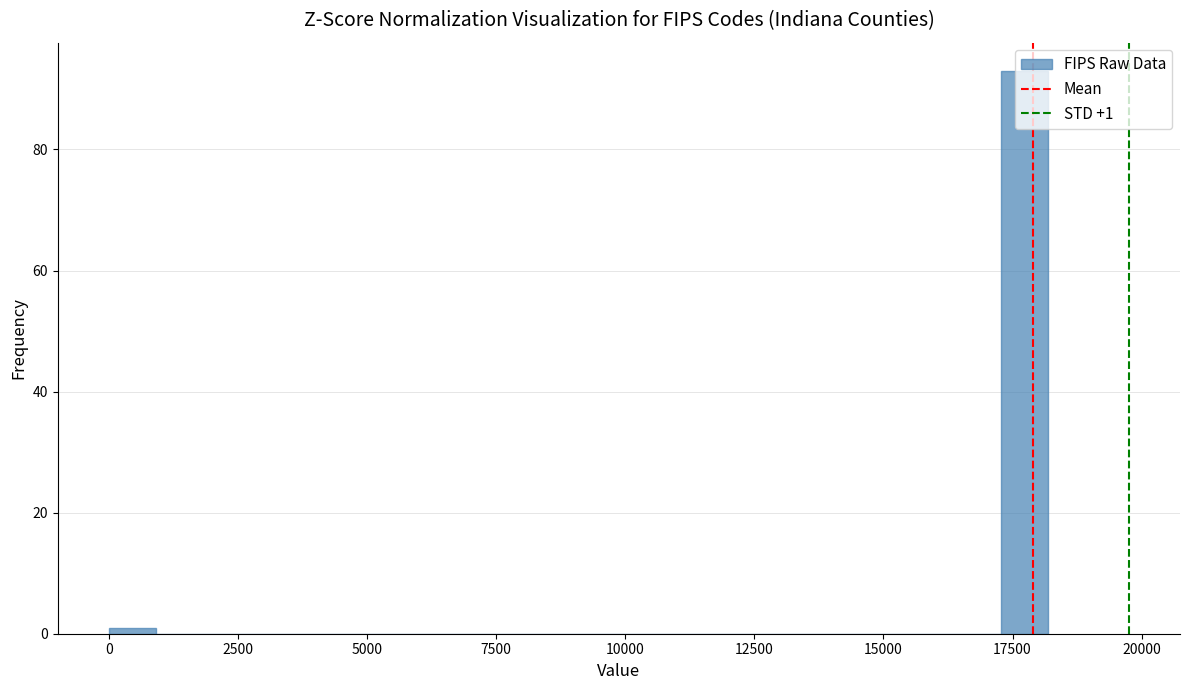

Around what value on the x-axis is the tallest bar? Give the approximate position of its centre, as read against the axis.

17500